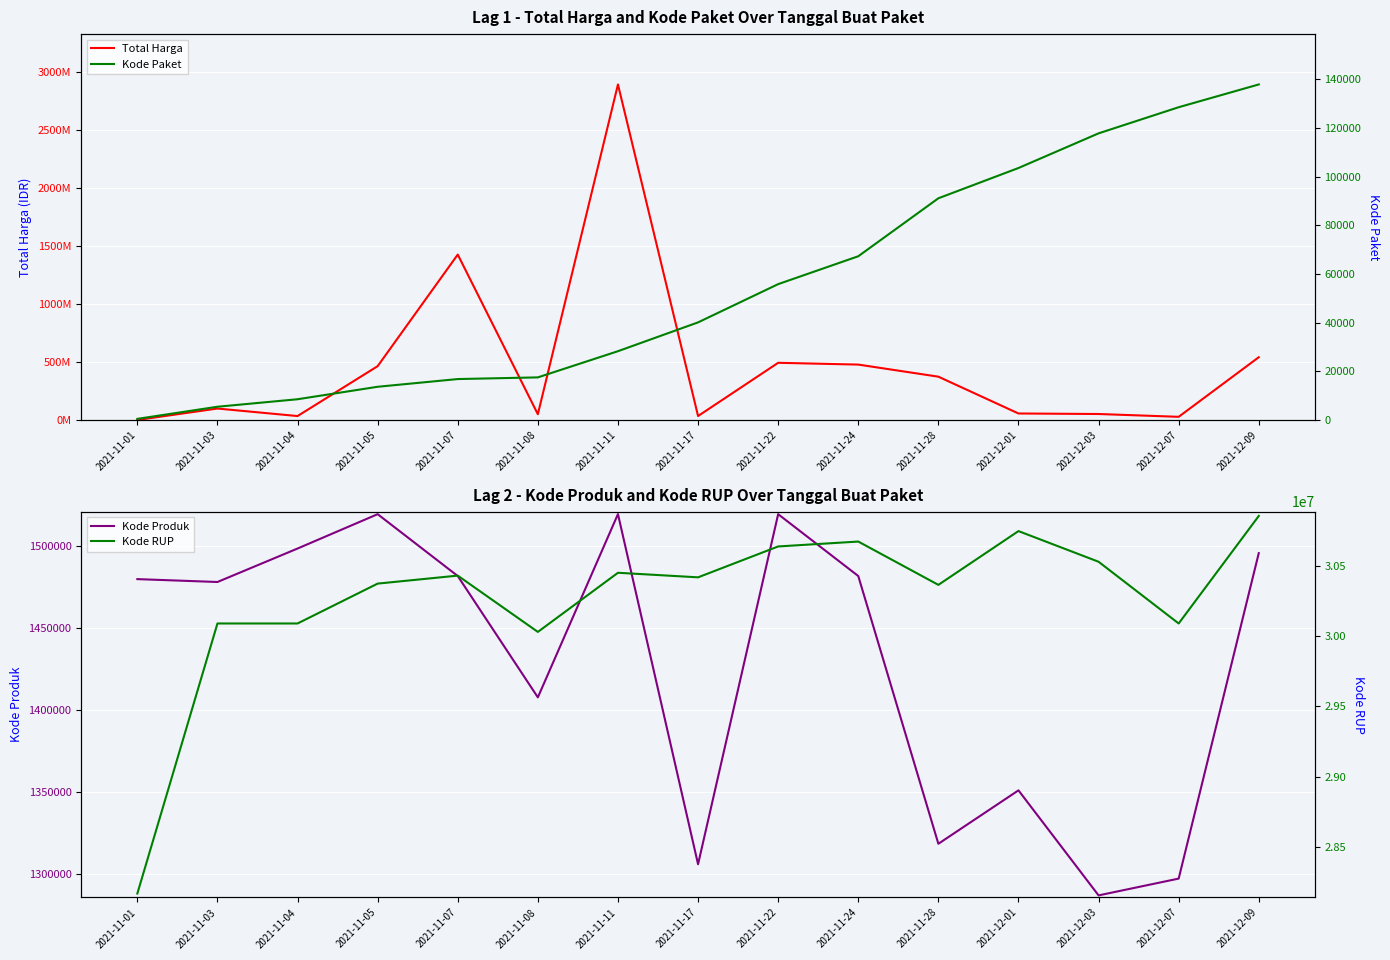

What is the approximate value of Kode Paket at 2021-12-03, to the nearest 50?

117800